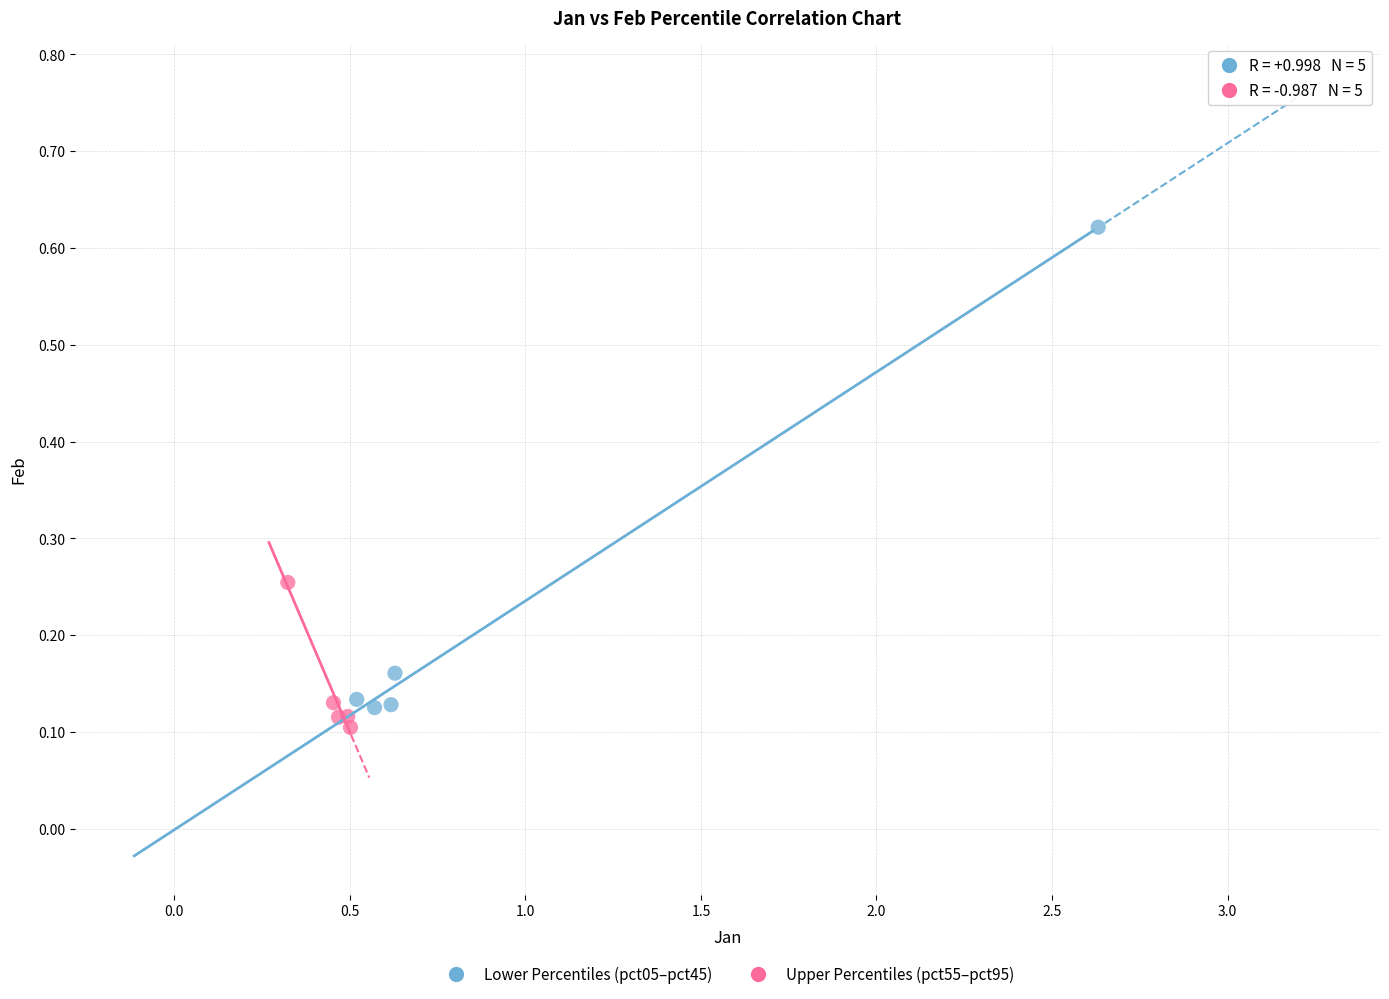

Which series reaches the minimum Y coordinate?

Upper Percentiles (pct55–pct95)